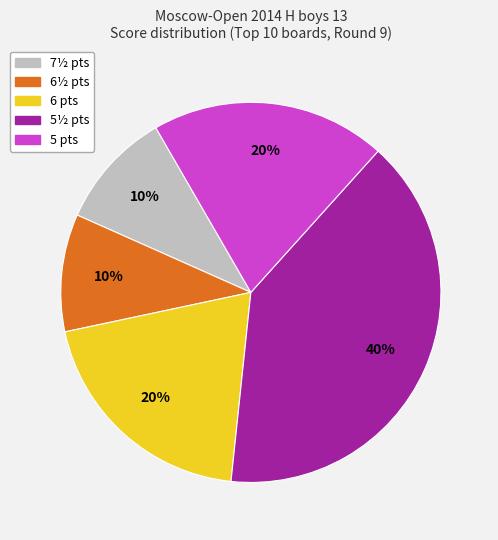

To the nearest percent, what is the average slice percentage?

20%